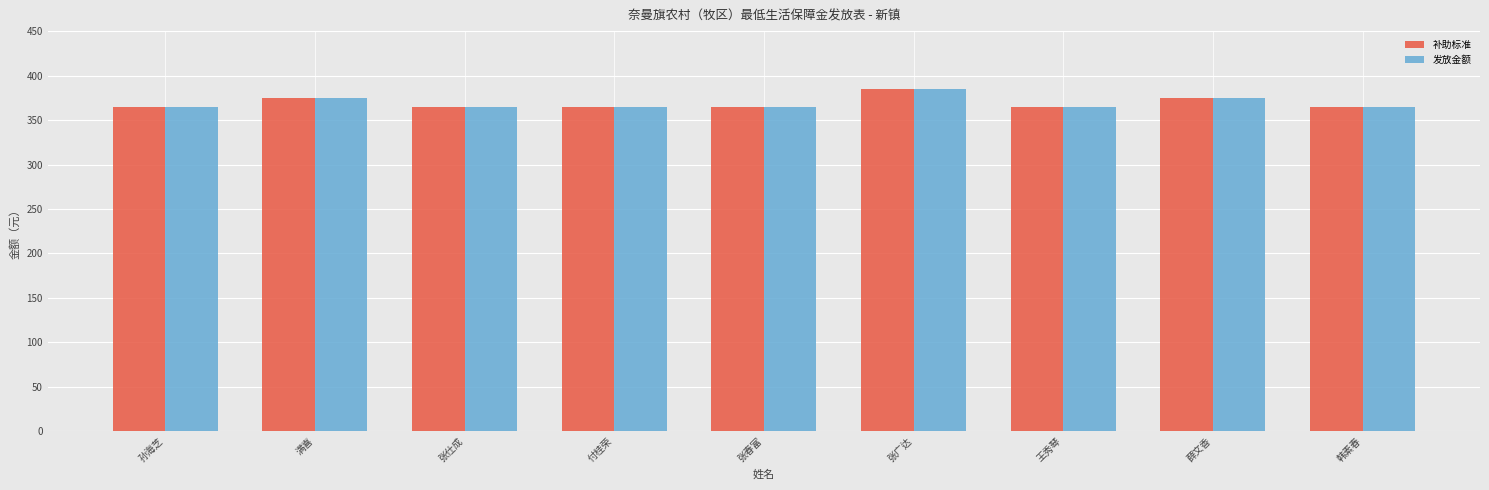

What is the greatest value displayed?

385